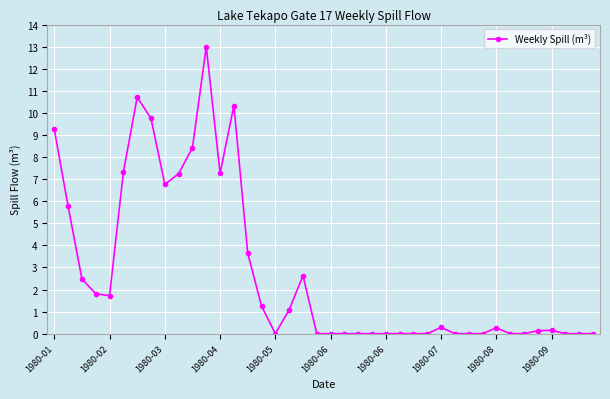

What is the value of the 1st point from the left?

9.3